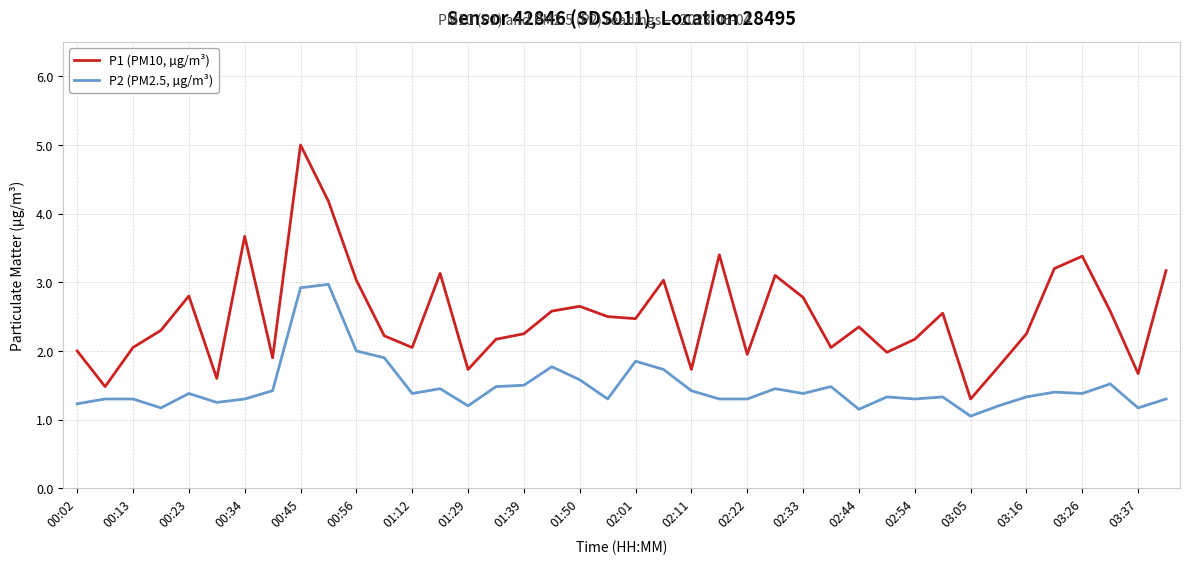

What is the difference between the maximum and minimum values in the P1 (PM10, µg/m³) series?

3.7